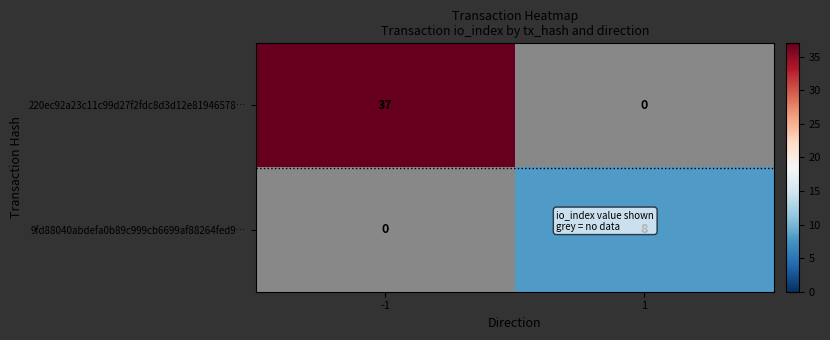

Count the number of data series in this chart.

2